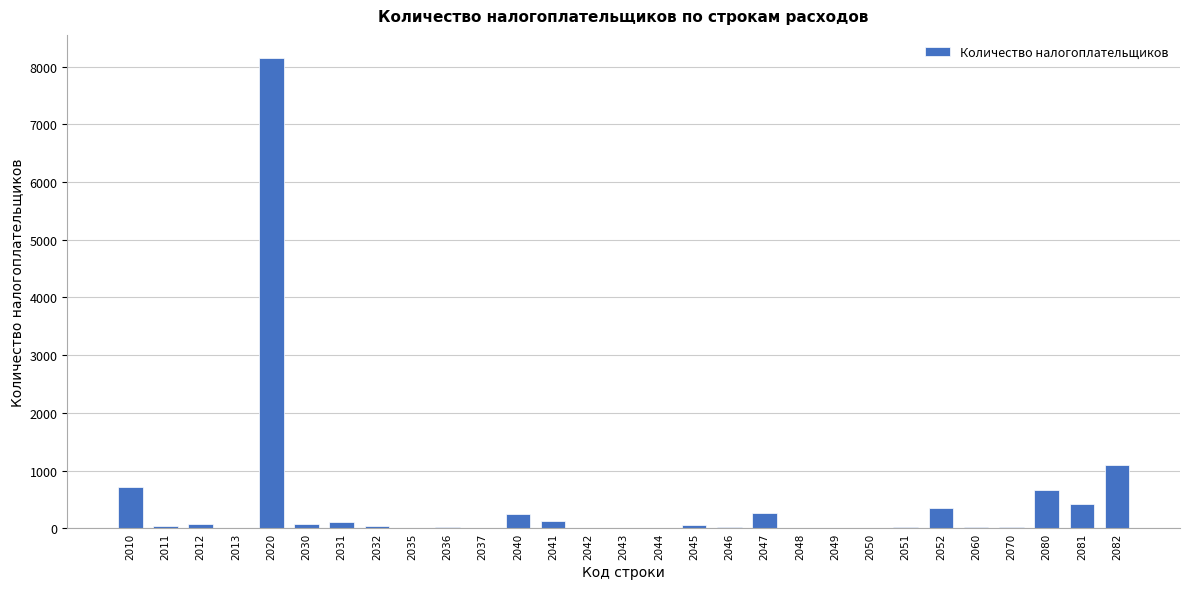

True or false: the data shows 0 at 2037.

True